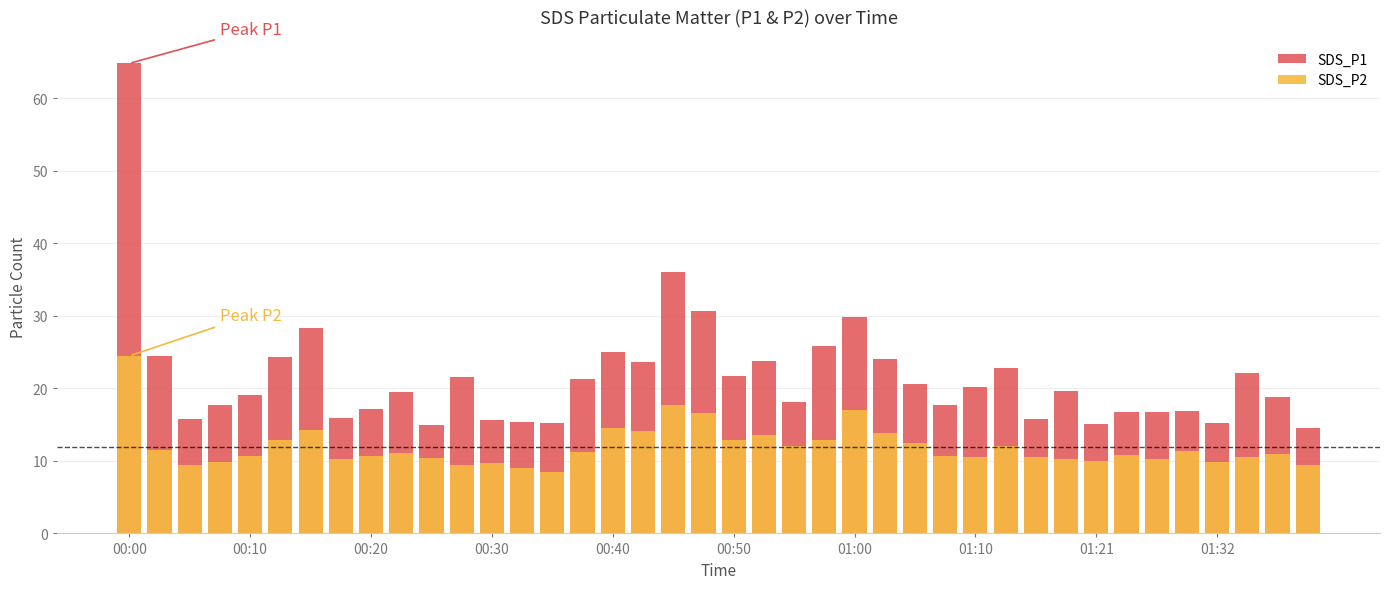

The SDS_P2 series shows 14.6 at 00:40. True or false?

True